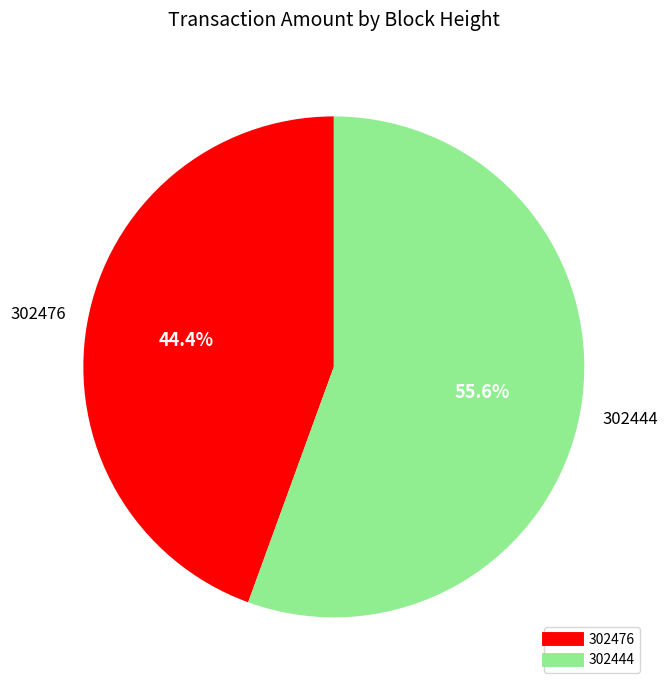

How many segments does this pie chart have?

2